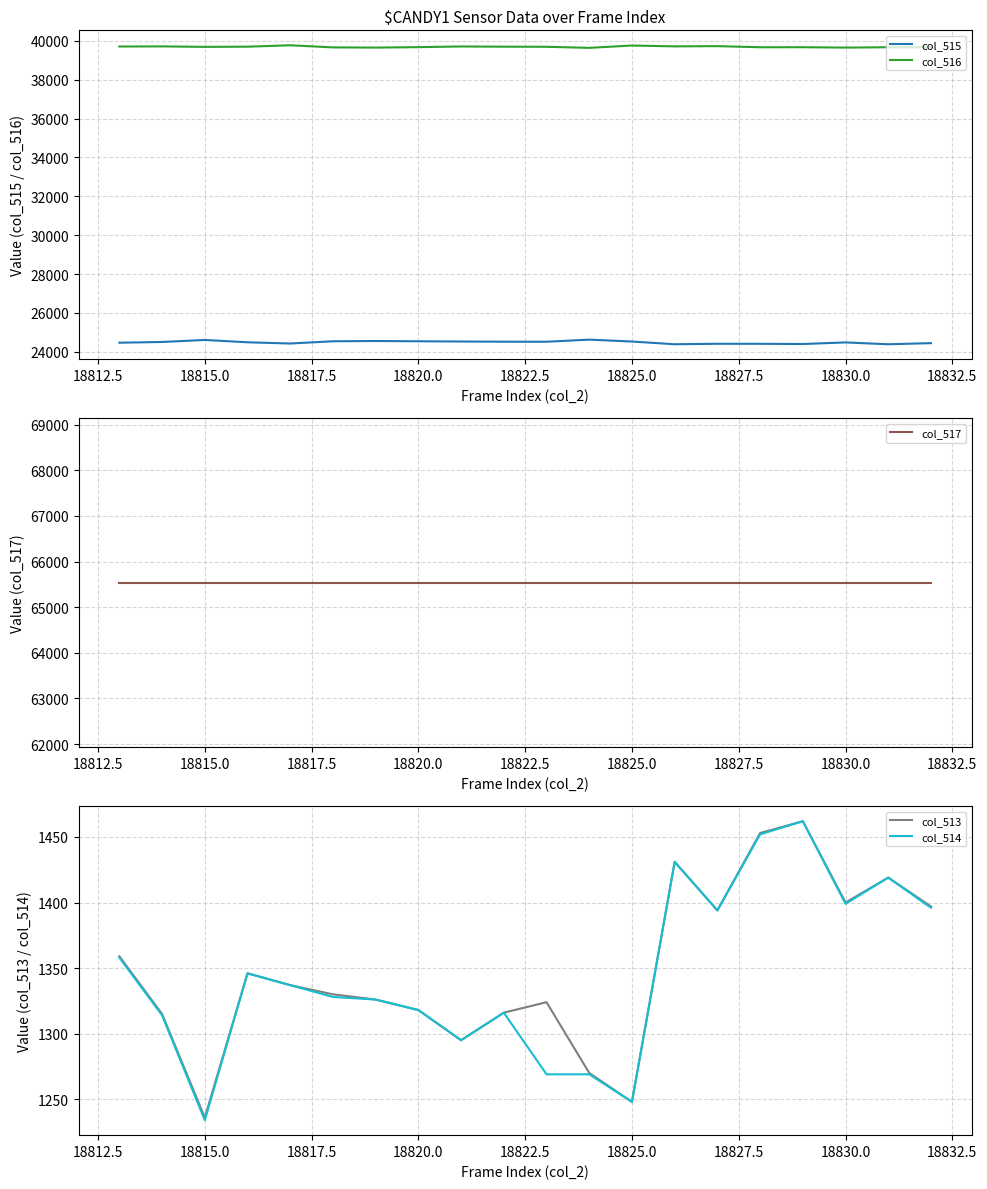

The col_516 series shows 17090 at 18820.0. True or false?

False